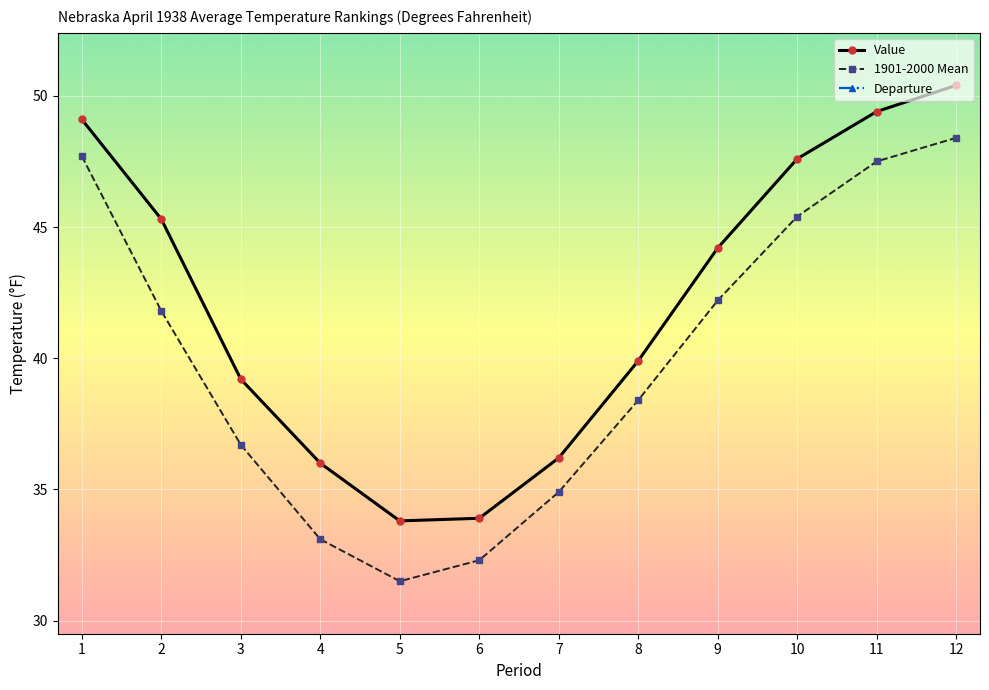

List the series in order of their peak value, highest first.

Value, 1901-2000 Mean, Departure